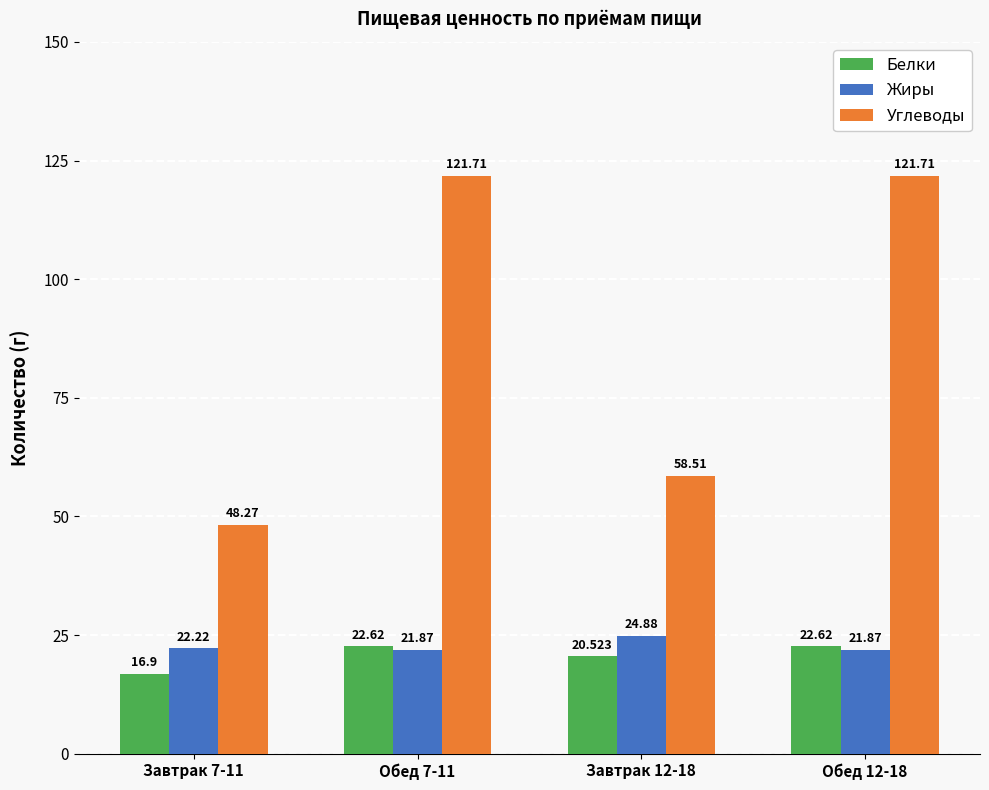

What is the minimum value for Белки?

16.9